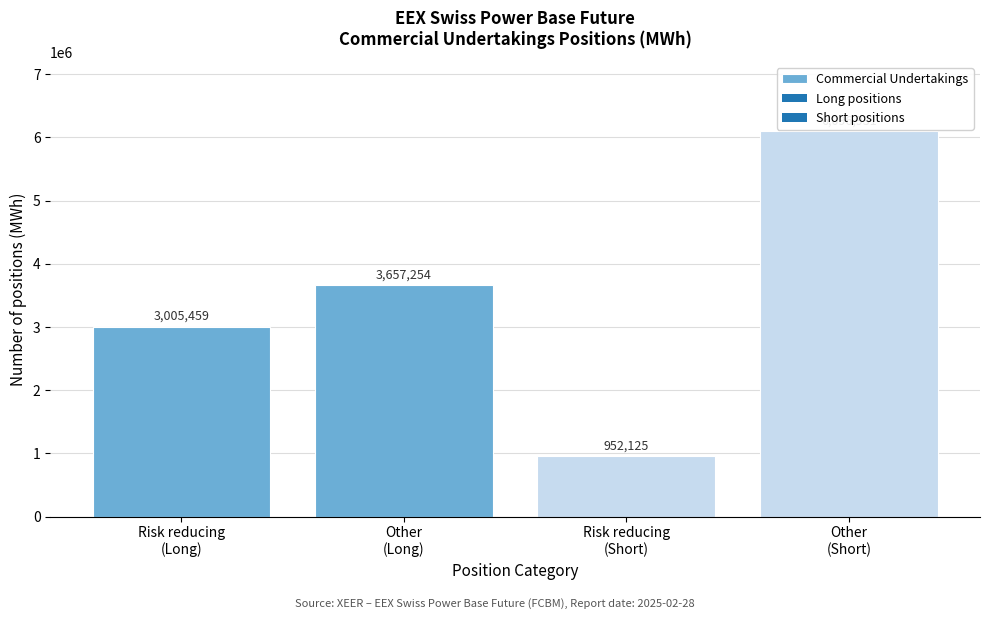

Reading left to right, extract all data points from this chart.

3005459	3657254	952125	6096931